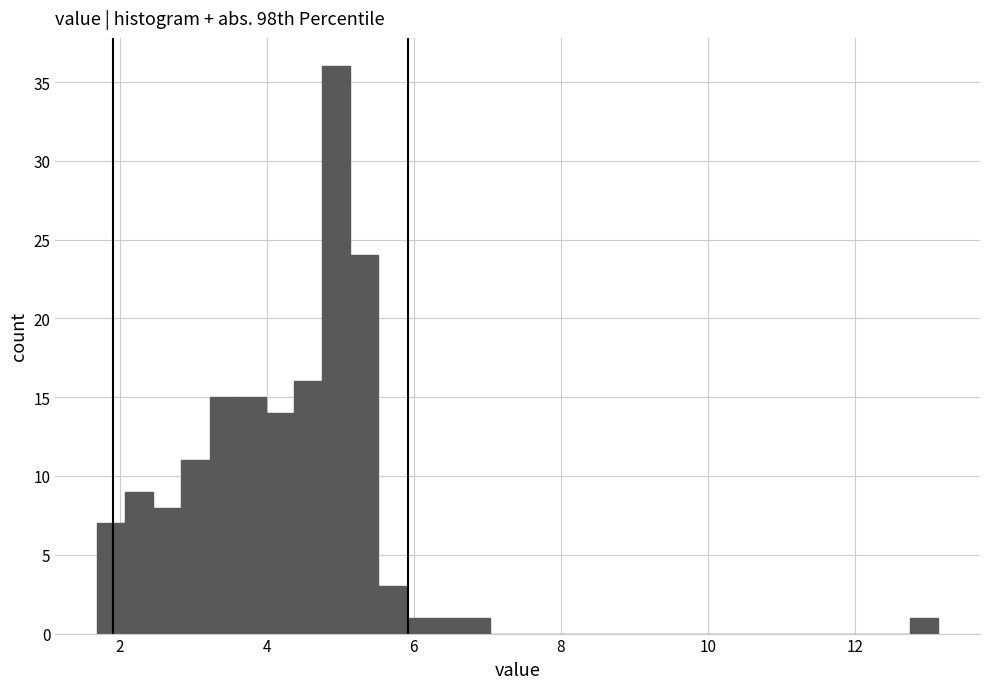

Around what value on the x-axis is the tallest bar? Give the approximate position of its centre, as read against the axis.

5.0